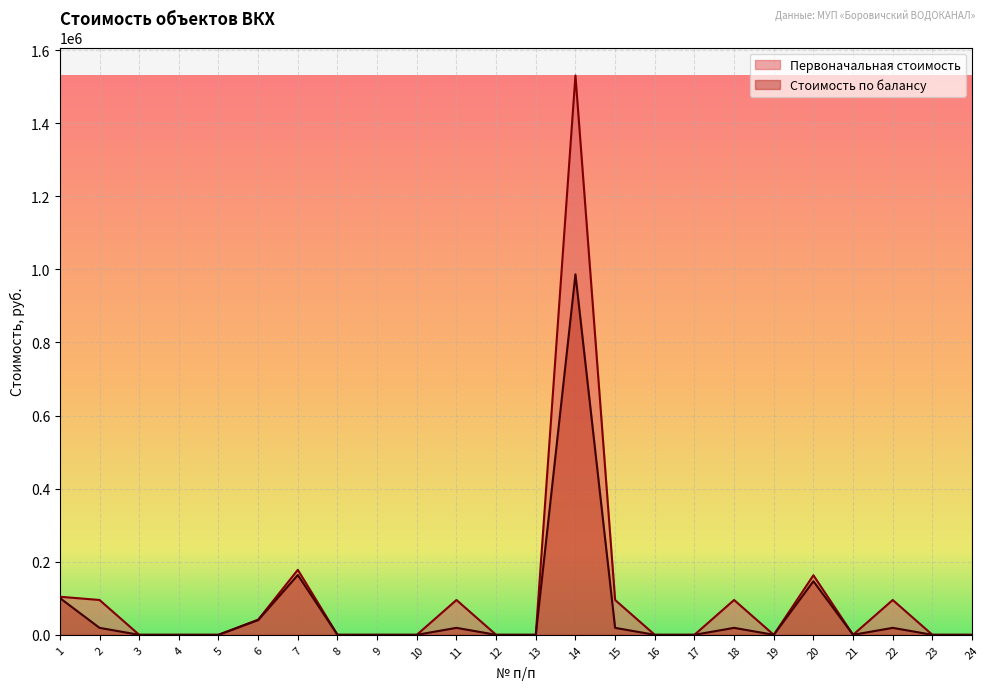

True or false: Первоначальная стоимость and Стоимость по балансу cross at least once.

False